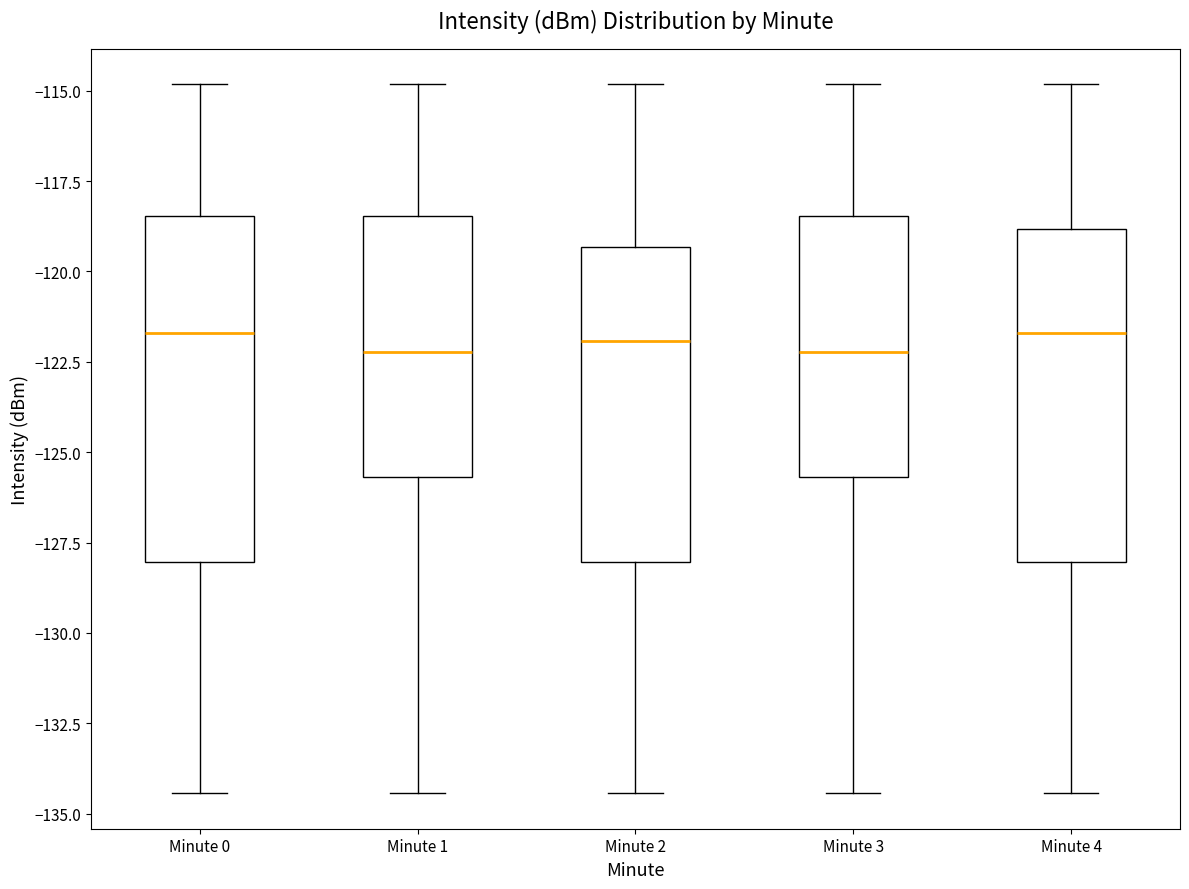

Reading left to right, read every box against the y-axis: the position of its median line, the range the box covers, and the ends of its whiskers. The values are not printed on the chart, so give them approximately, as read against the axis.

Minute 0: median -121.5, box -128.0 to -118.5, whiskers -134.5 to -115.0
Minute 1: median -122.0, box -125.5 to -118.5, whiskers -134.5 to -115.0
Minute 2: median -122.0, box -128.0 to -119.5, whiskers -134.5 to -115.0
Minute 3: median -122.0, box -125.5 to -118.5, whiskers -134.5 to -115.0
Minute 4: median -121.5, box -128.0 to -119.0, whiskers -134.5 to -115.0